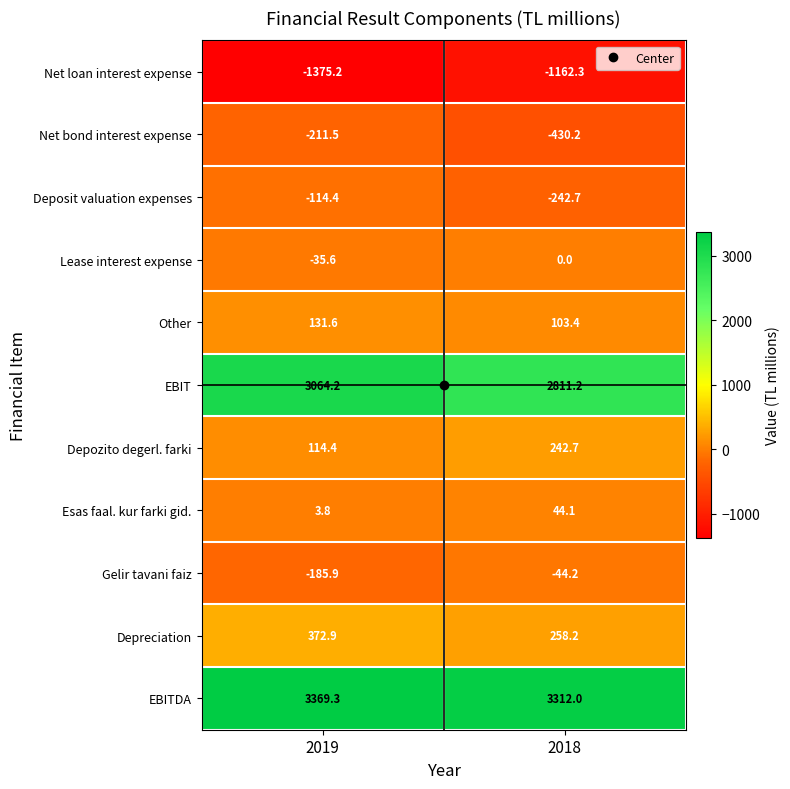

Which series has the widest spread of values?

EBIT